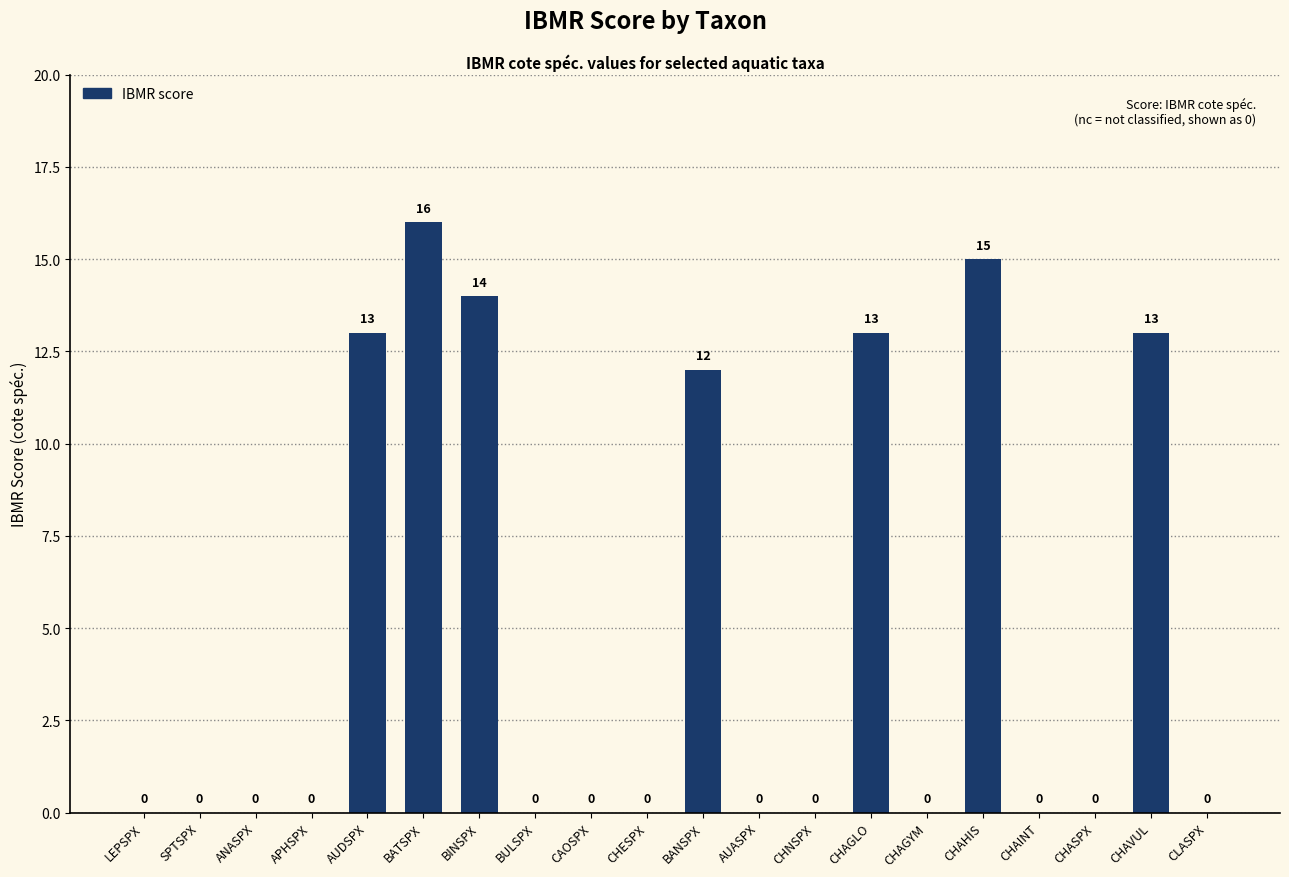

The chart shows a value of 7 at ANASPX. True or false?

False